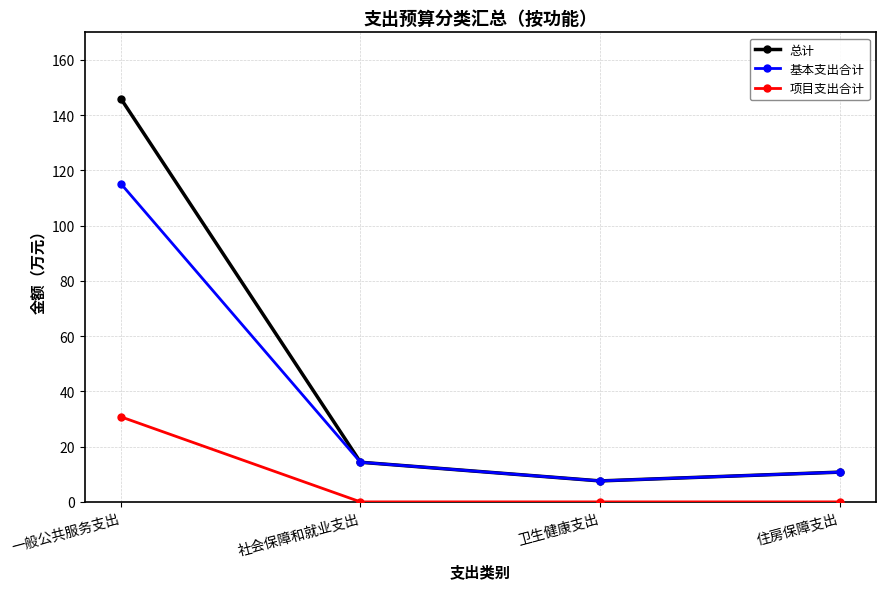

True or false: 总计 has more than 2 interior local peaks.

False